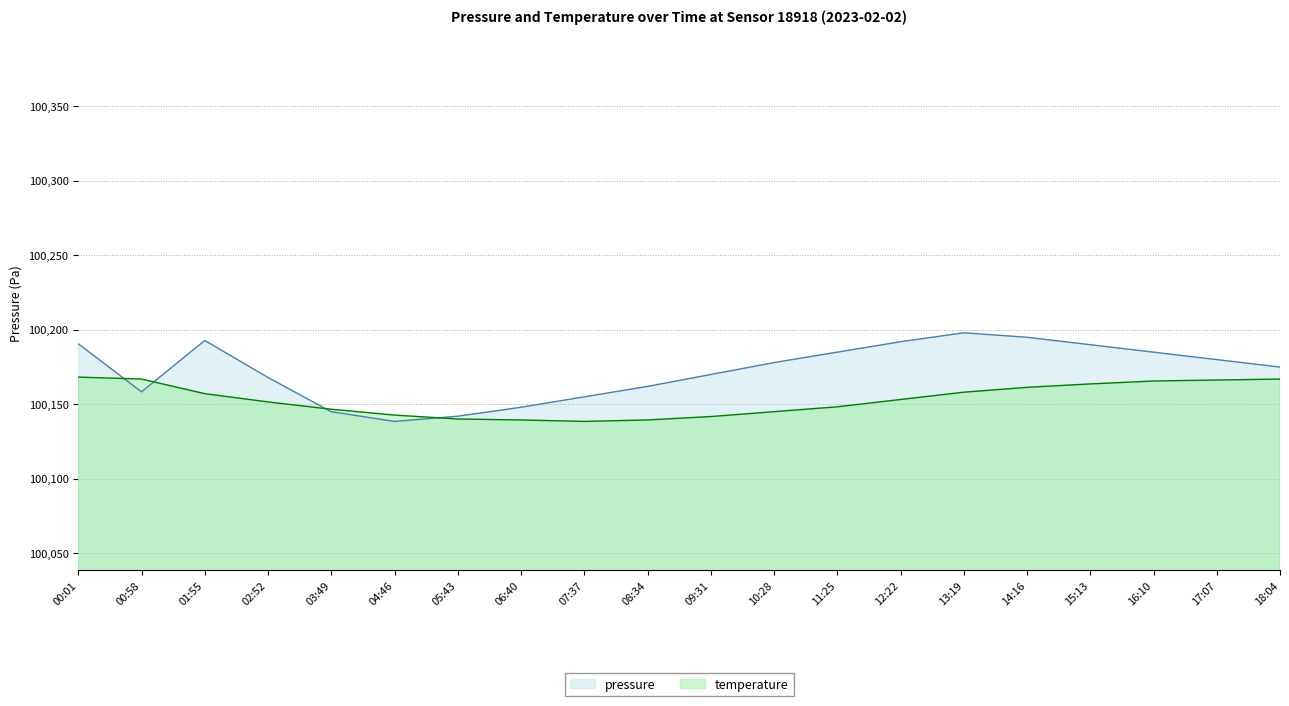

What is the minimum value shown in the chart?

100138.5